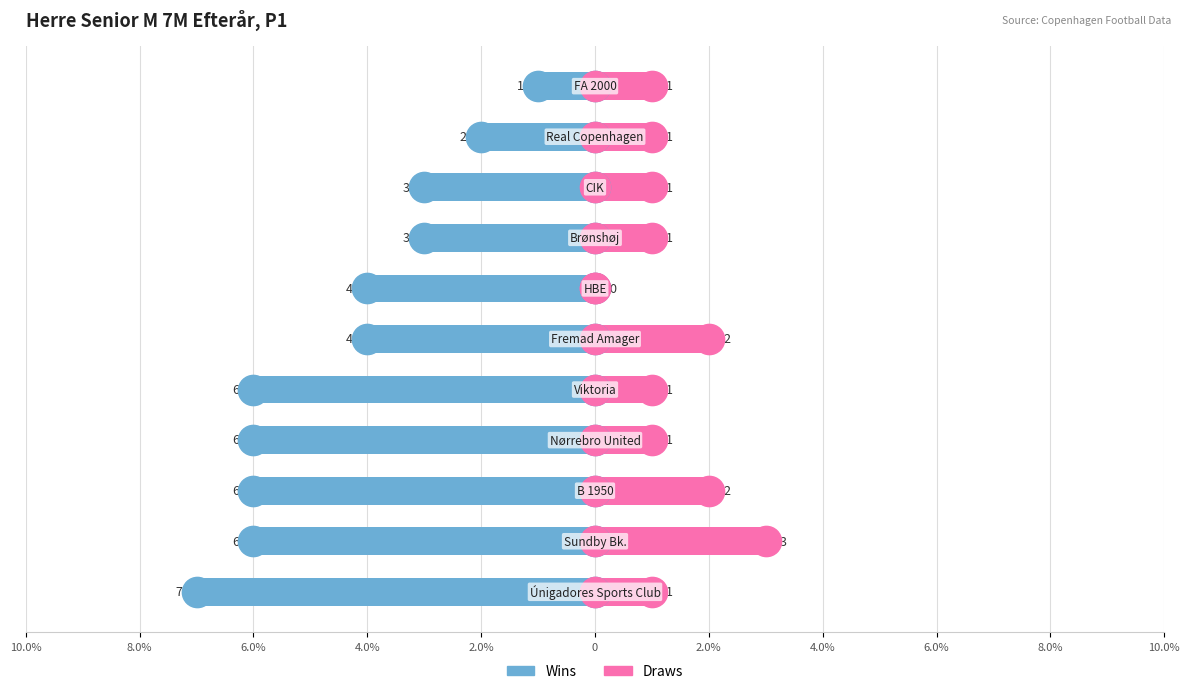

Rank the series at 8.0% from highest to lowest value.

Draws, Wins